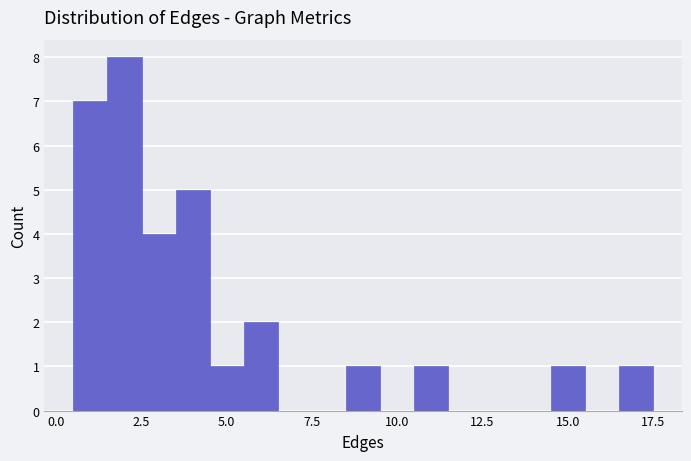

Read against the x-axis, roughly where is the centre of the tallest bar?

2.0